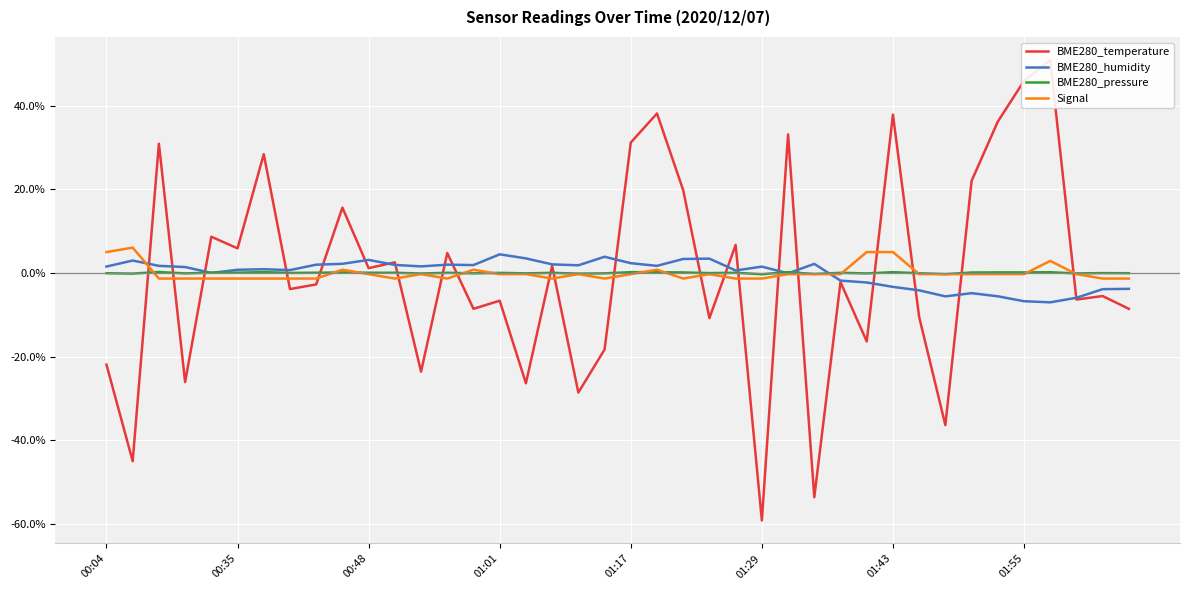

Read the Signal value at 32.

-0.3